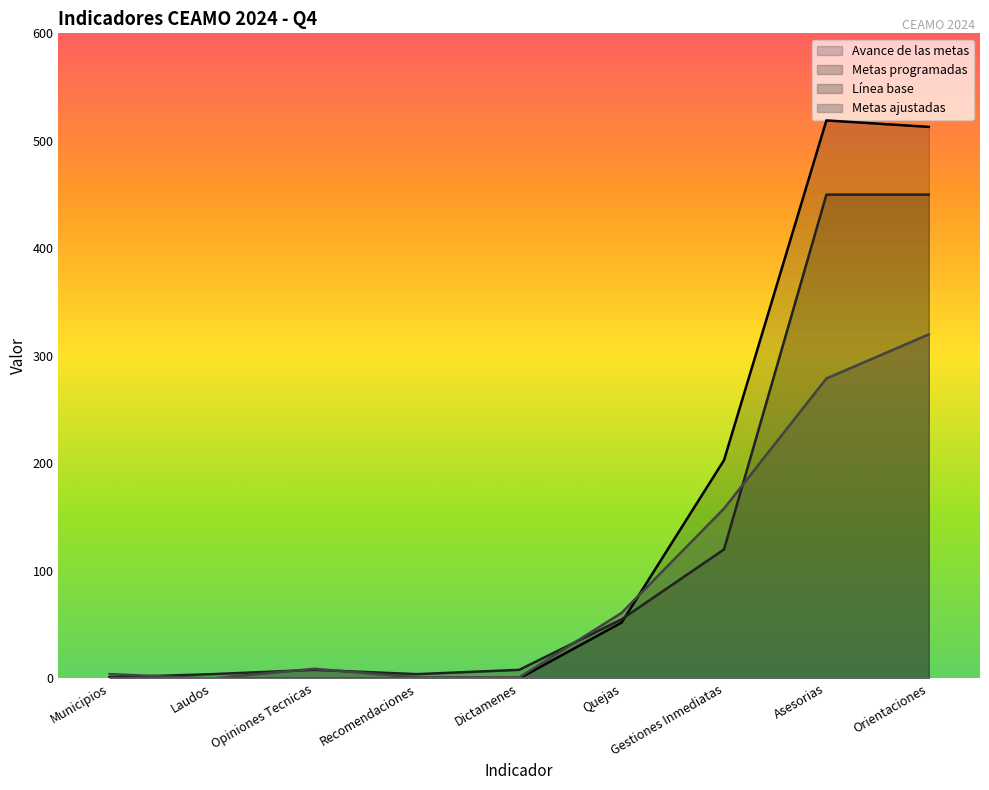

True or false: Avance de las metas has a value of 0 at Municipios.

False